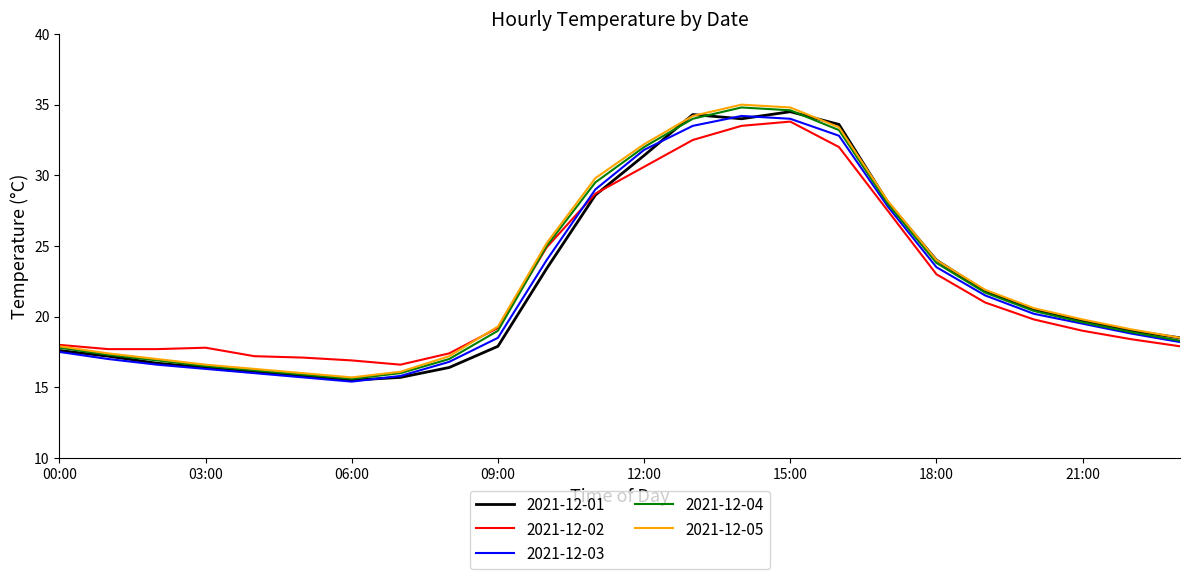

What is the minimum value for 2021-12-04?

15.6